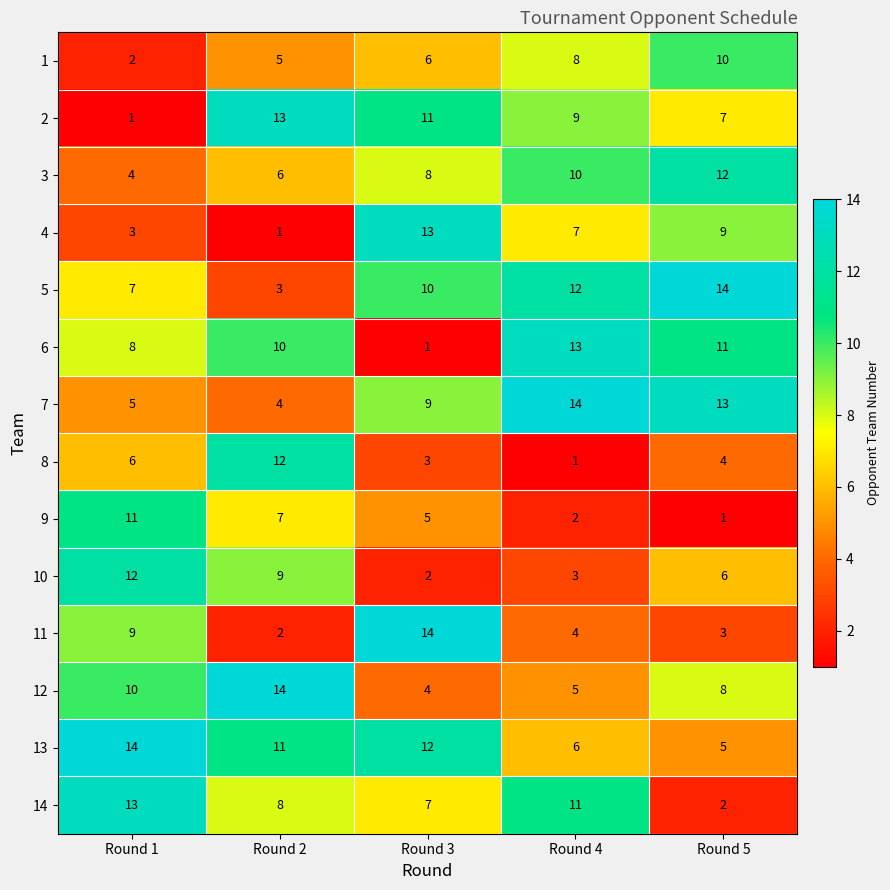

Which series changed the most between Round 3 and Round 5?

11